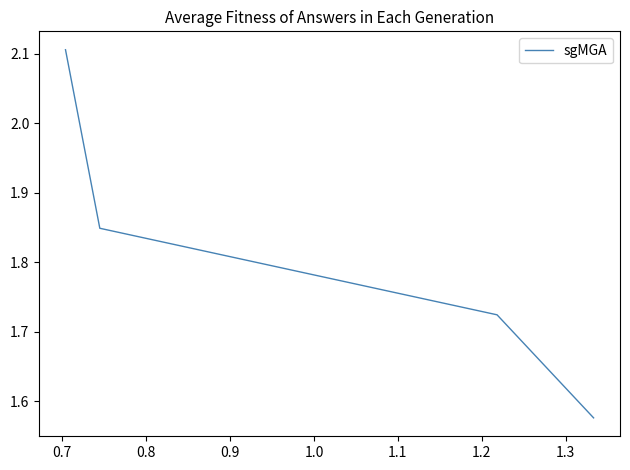

What is the sum of all values?

7.3